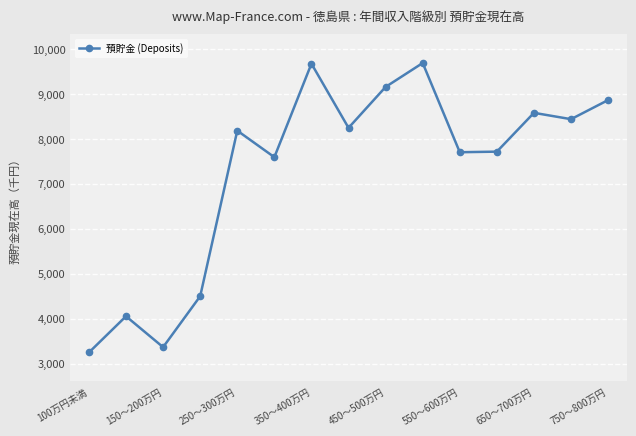

What is the maximum value shown in the chart?

9686